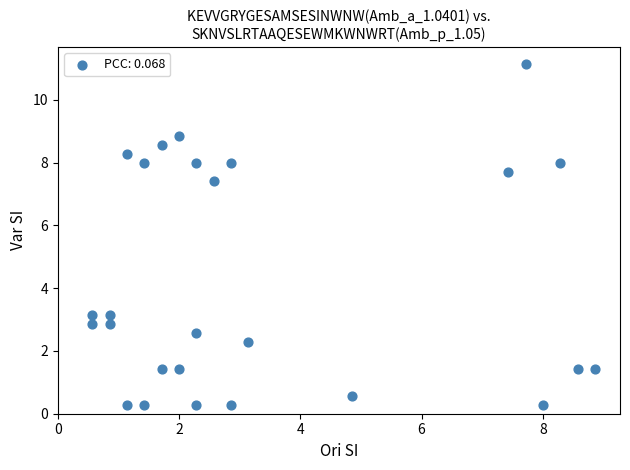

What is the range of X values (max minus min)?

8.3